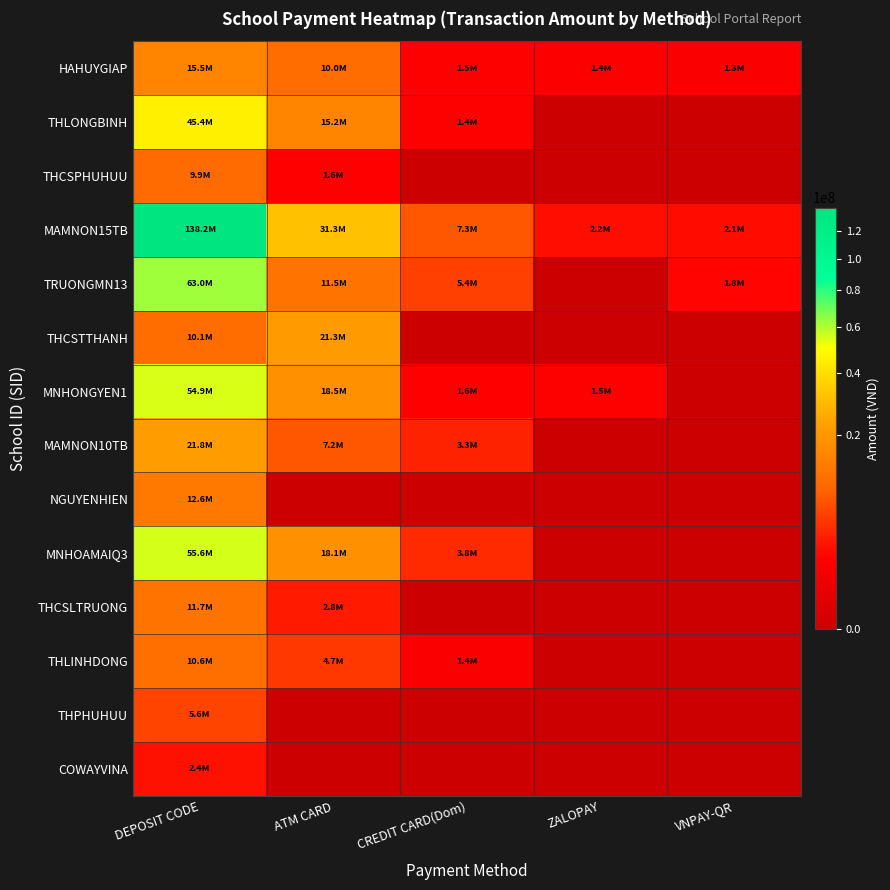

At which category is the sum across all series the highest?

DEPOSIT CODE